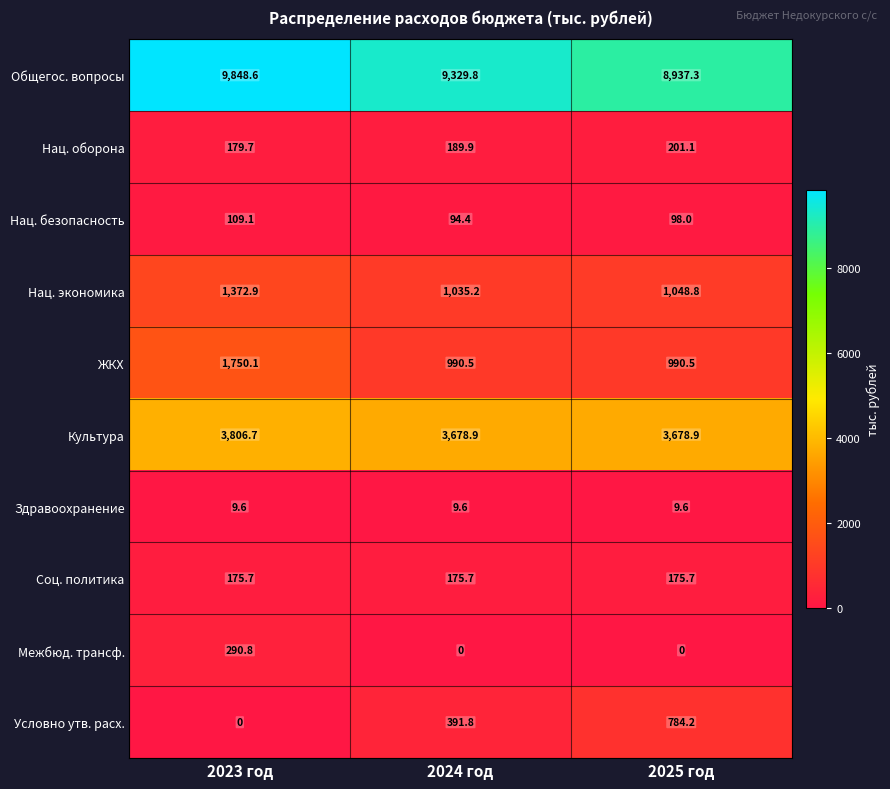

Reading left to right, transcribe all the data shown in this chart.

Общегос. вопросы: 9848.6	9329.8	8937.3
Нац. оборона: 179.7	189.9	201.1
Нац. безопасность: 109.1	94.4	98.0
Нац. экономика: 1372.9	1035.2	1048.8
ЖКХ: 1750.1	990.5	990.5
Культура: 3806.7	3678.9	3678.9
Здравоохранение: 9.6	9.6	9.6
Соц. политика: 175.7	175.7	175.7
Межбюд. трансф.: 290.8	0.0	0.0
Условно утв. расх.: 0.0	391.8	784.2